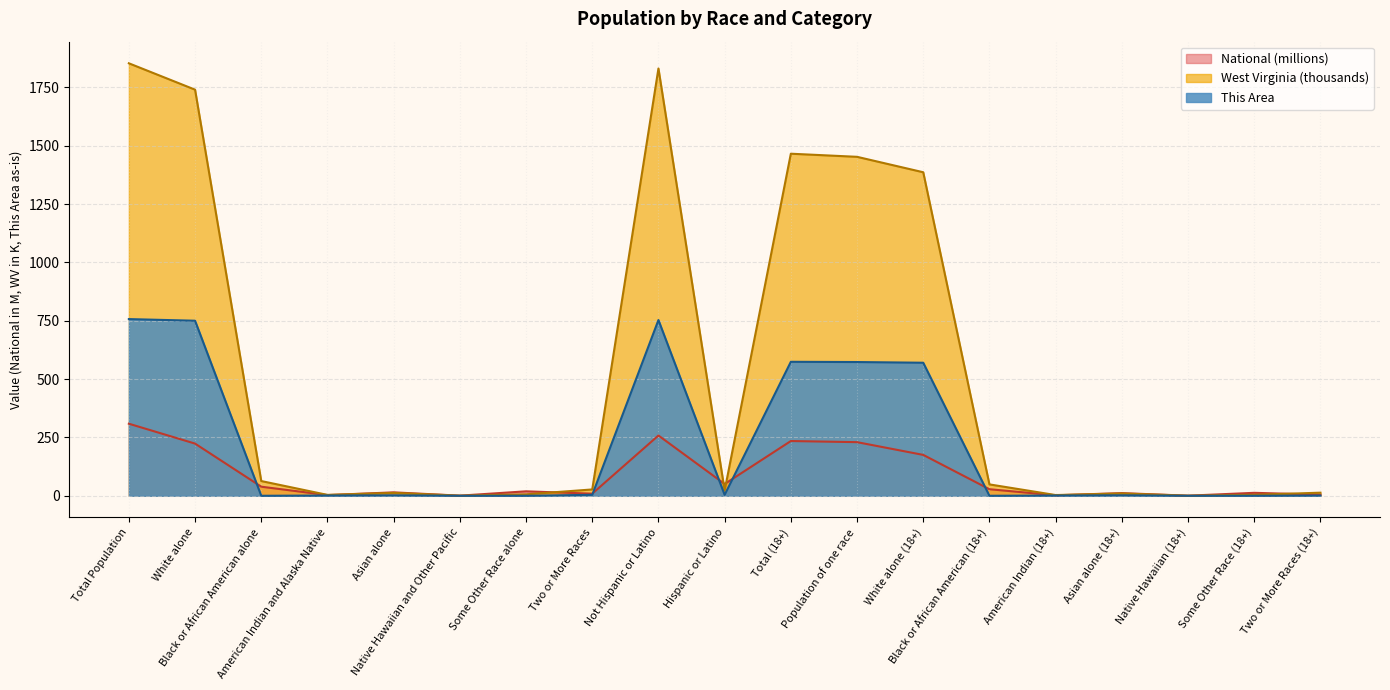

At how many categories does at least one series exceed 1024?

6